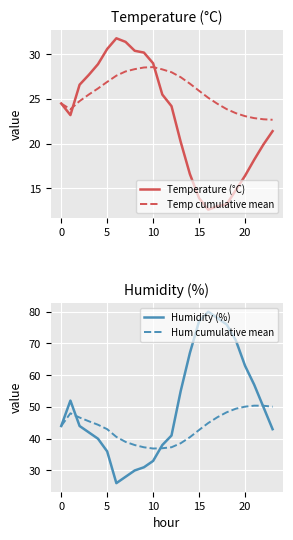

Which series has the widest spread of values?

Humidity (%)